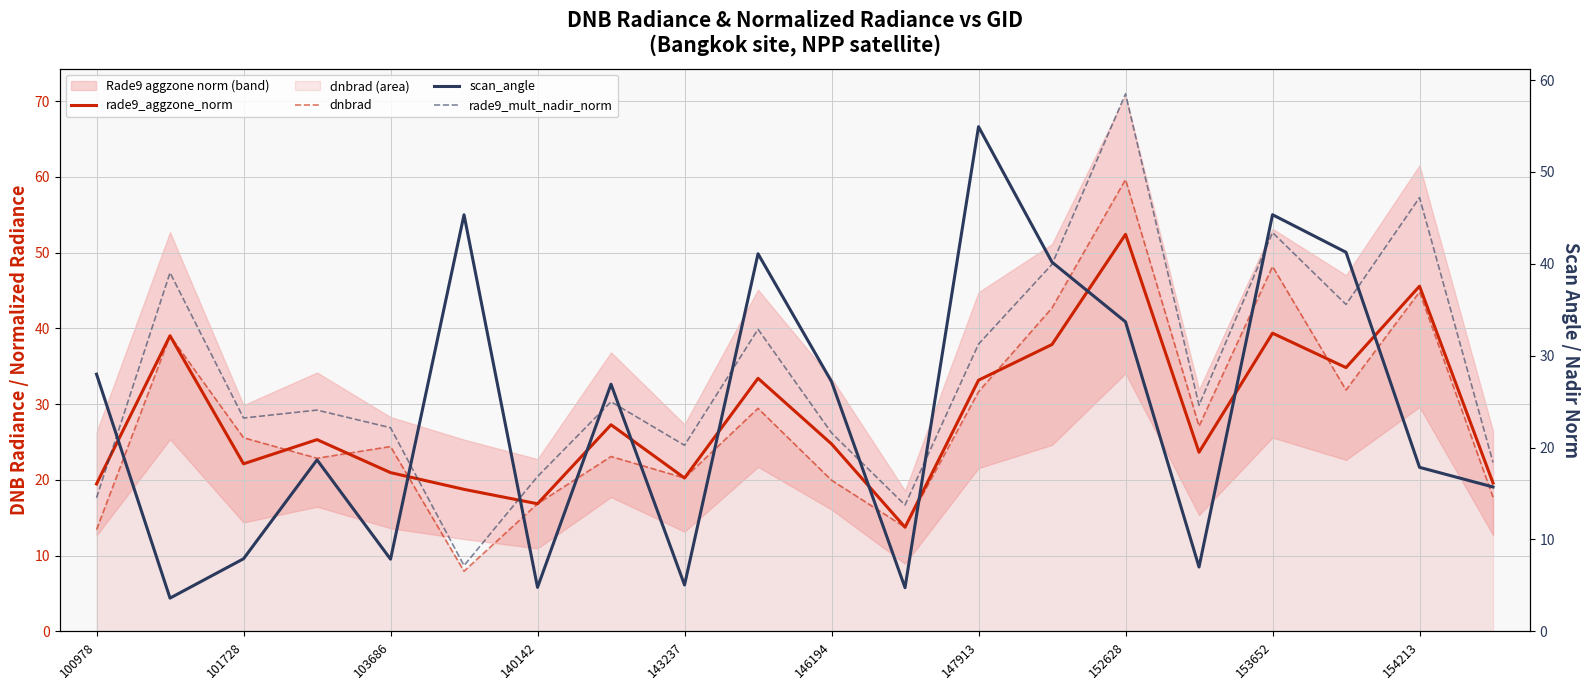

What position from the left is 143237?

9